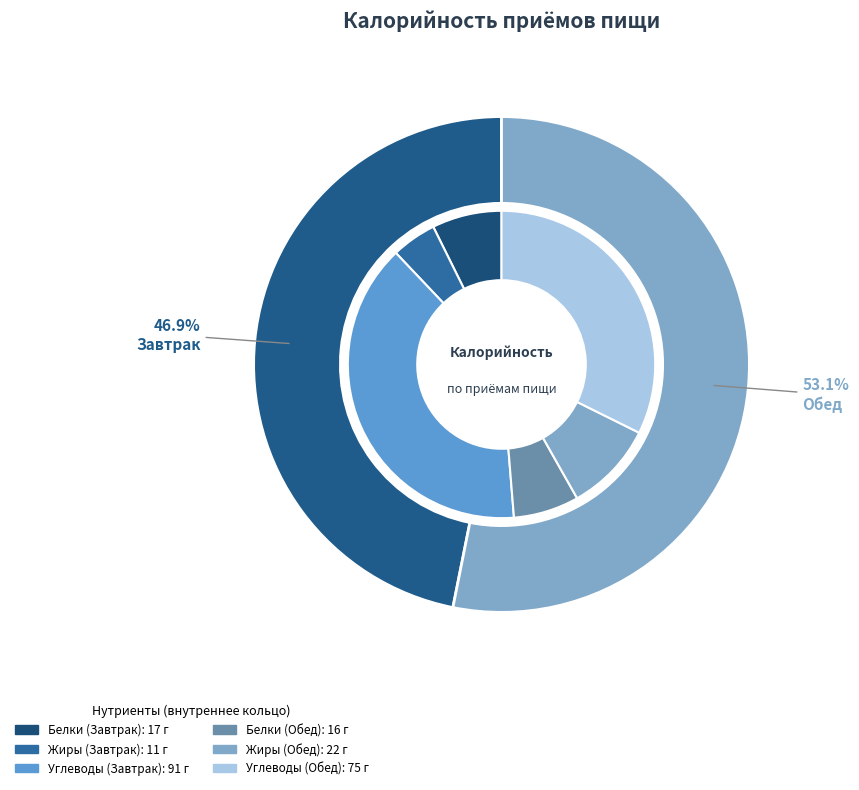

Does Завтрак account for over 50% of the chart?

No